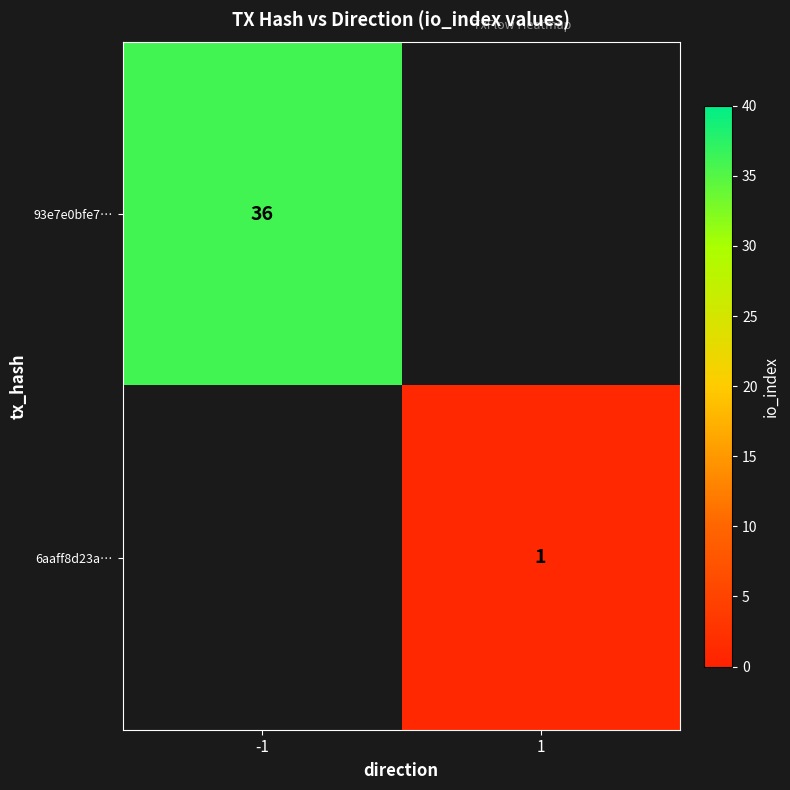

Is it true that 93e7e0bfe7… equals 61 at -1?

False